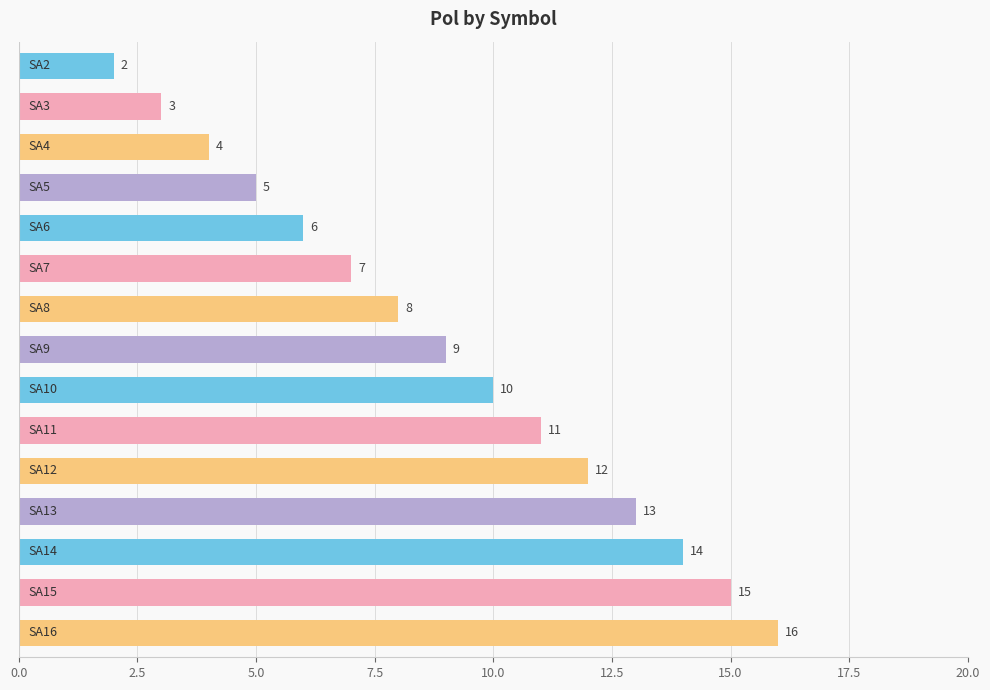

What is the greatest value displayed?

16